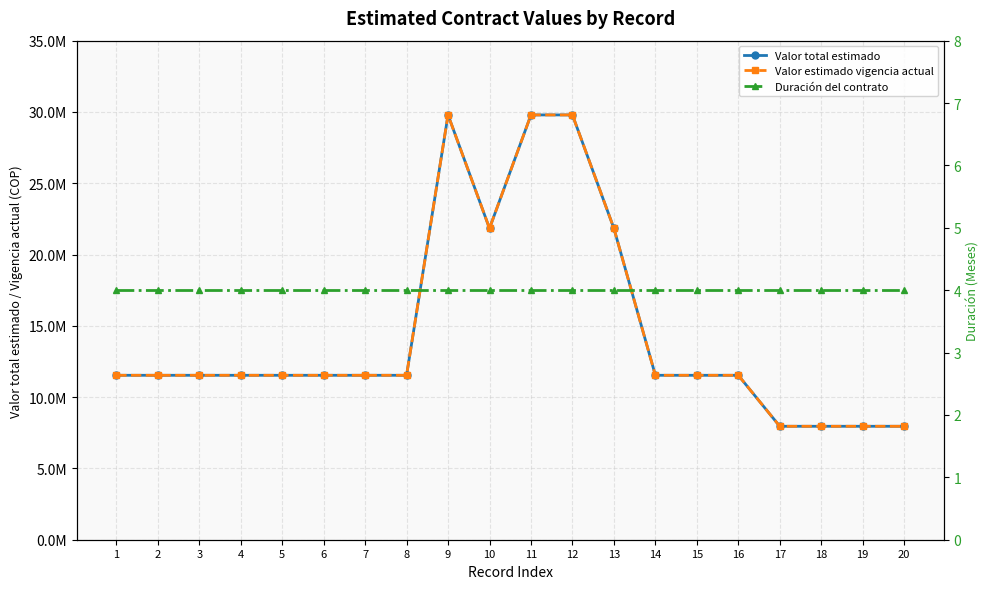

How many Valor total estimado values are between 11532000 and 21836000?

13